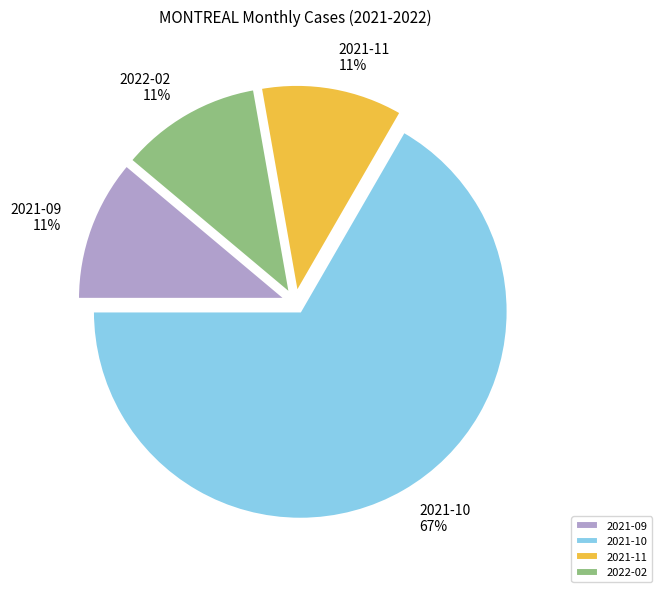

To the nearest percent, what is the difference between the largest and smallest slice percentages?

56%